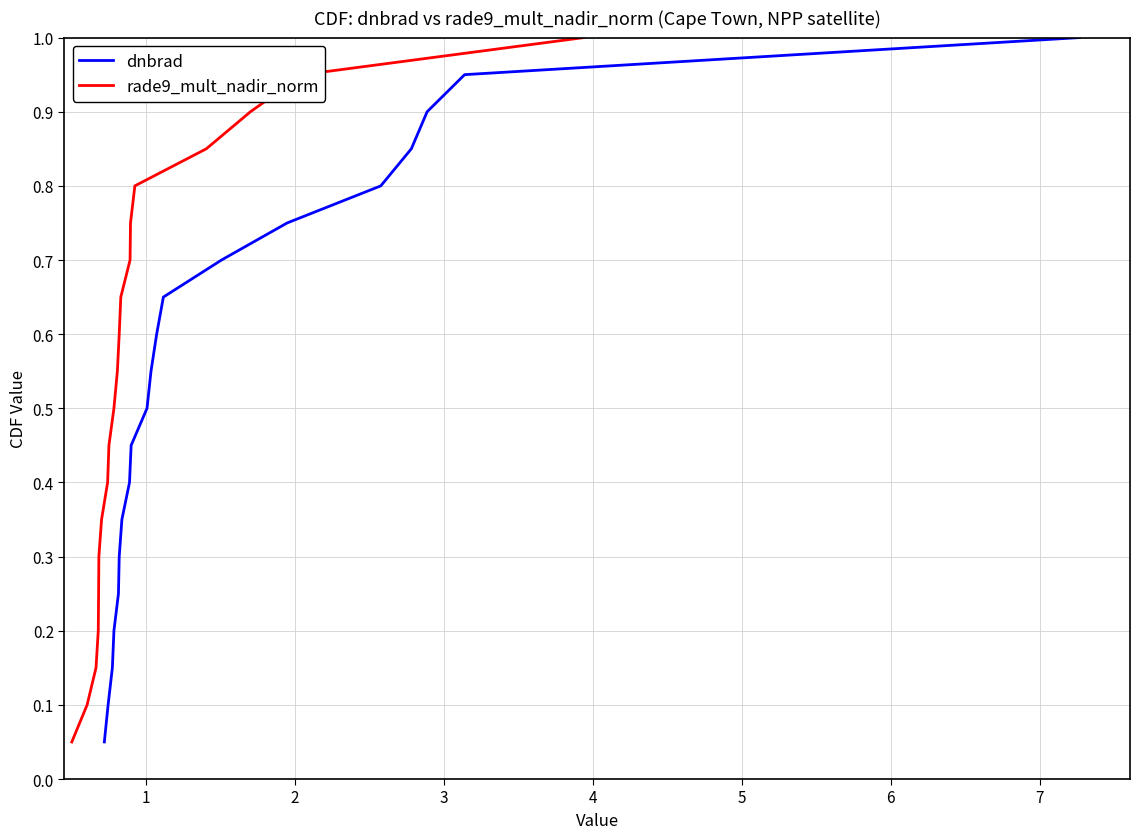

How many categories are shown in the chart?

20